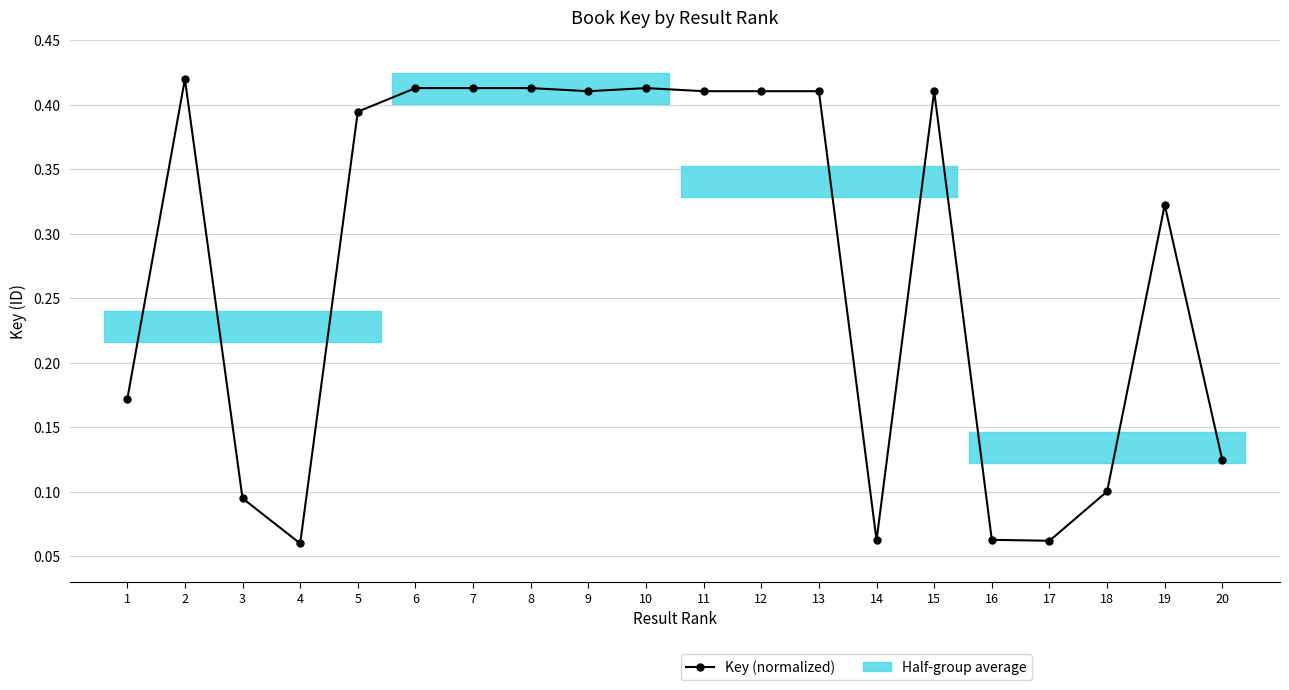

What is the average value?

0.3